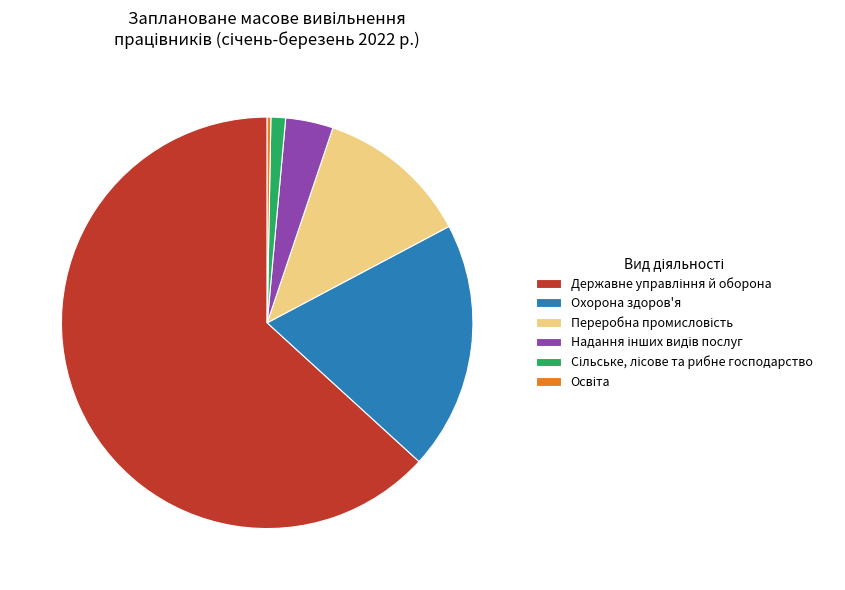

Does any single category account for the majority?

Yes